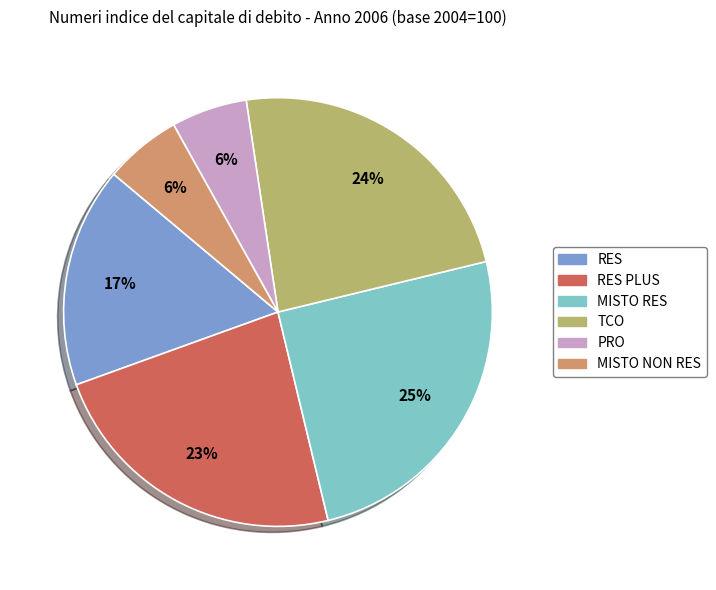

To the nearest percent, what is the difference between the largest and smallest slice percentages?

19%